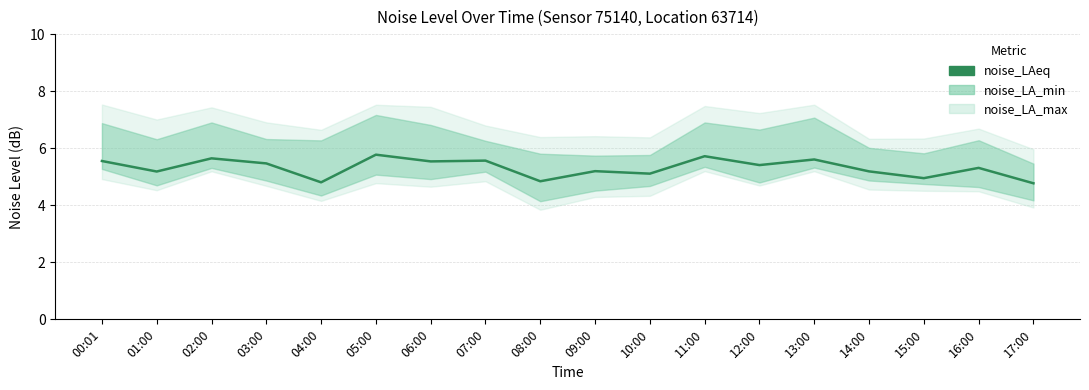

What position from the right is 16:00?

2